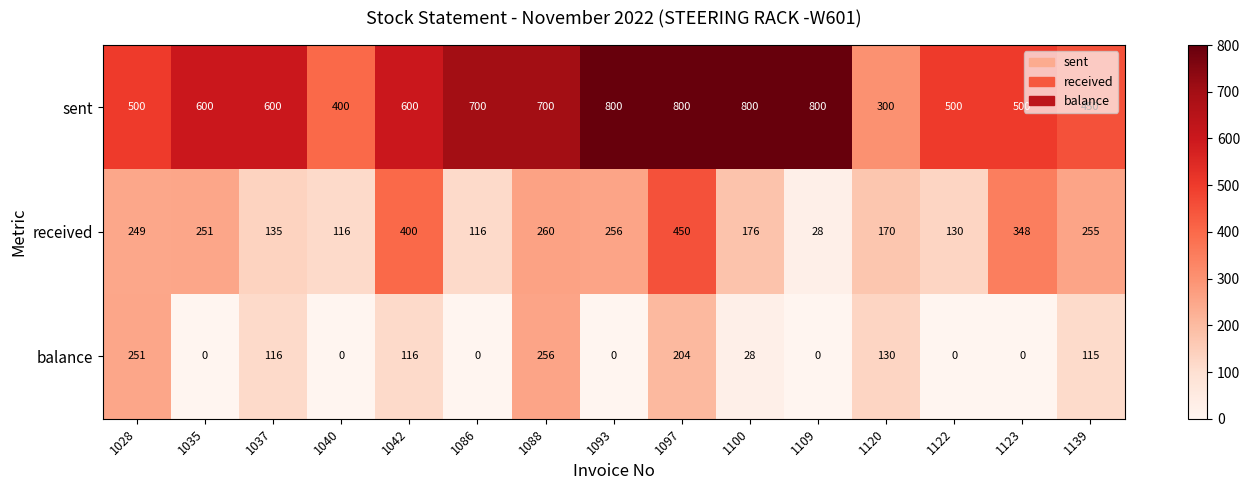

What is the lowest value of the received series?

28